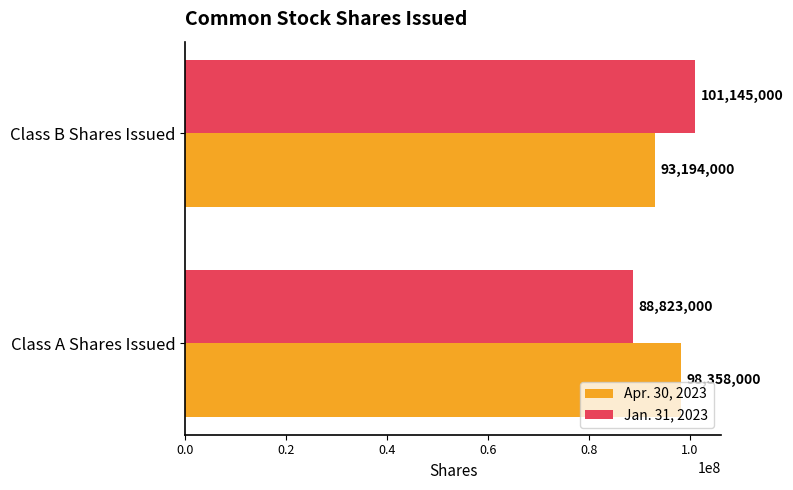

List the labels in order of Apr. 30, 2023 value, smallest first.

Class B Shares Issued, Class A Shares Issued